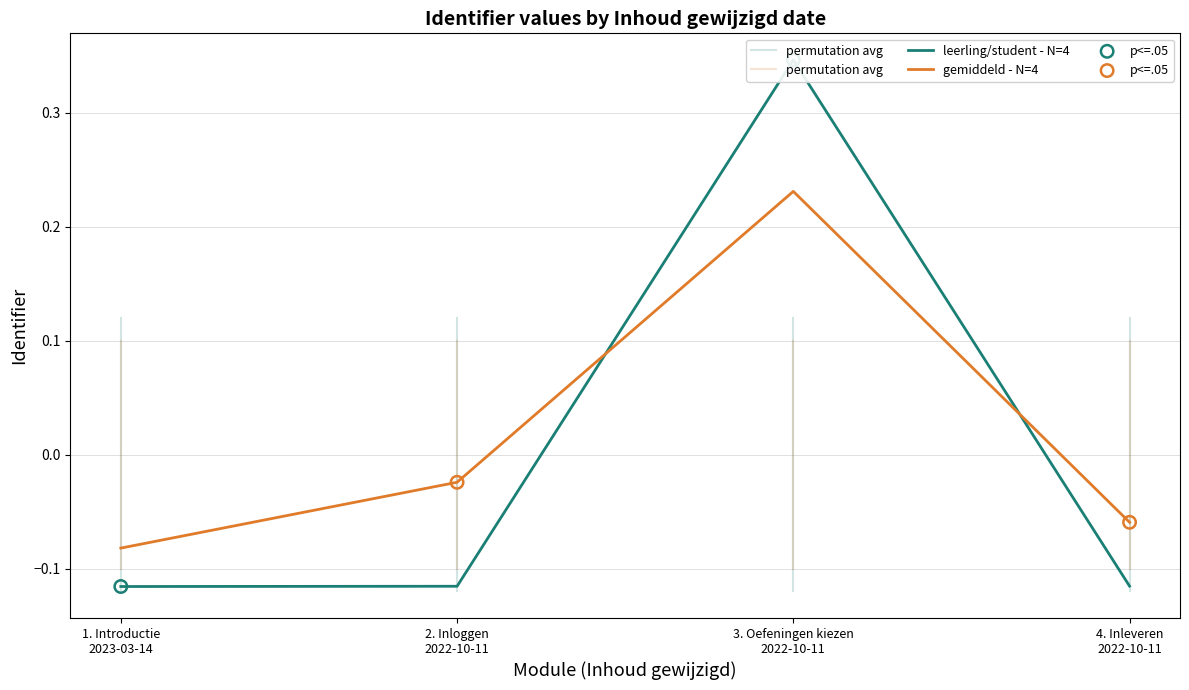

Between 4. Inleveren 2022-10-11 and 3. Oefeningen kiezen 2022-10-11, which is larger?

3. Oefeningen kiezen 2022-10-11